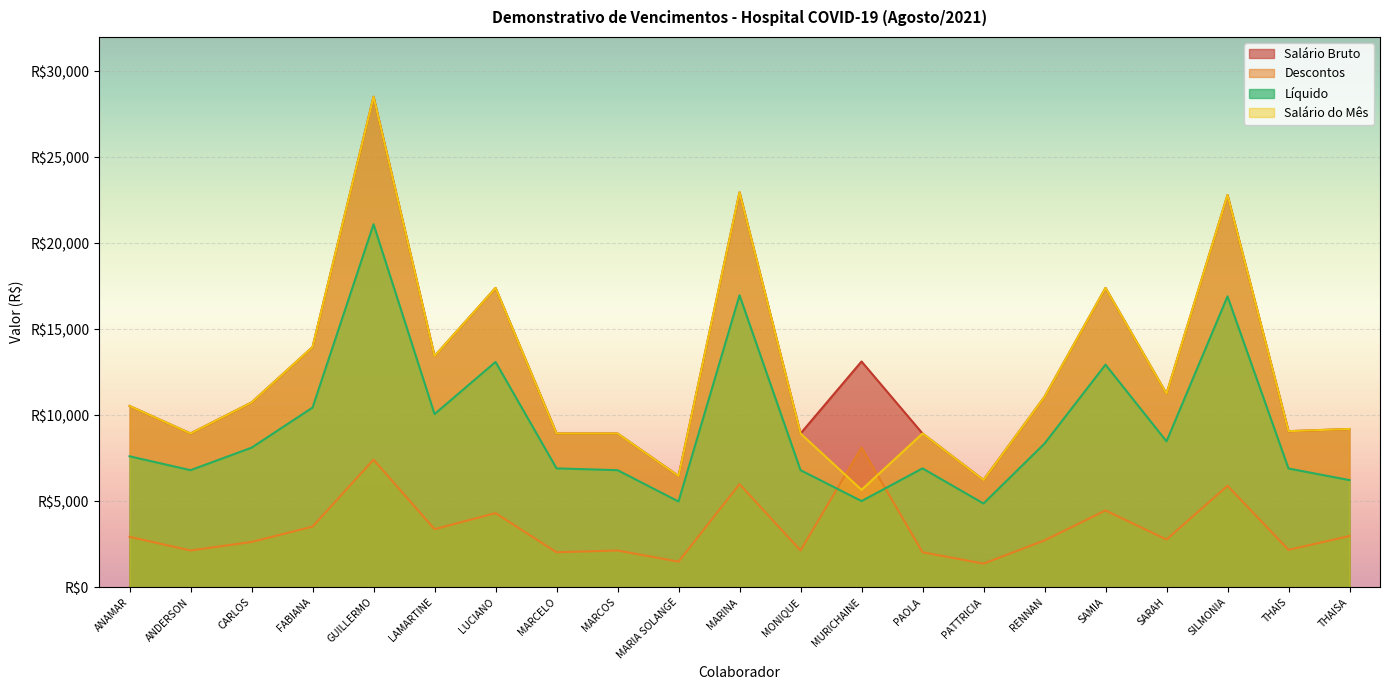

True or false: Salário do Mês and Líquido intersect in this chart.

False